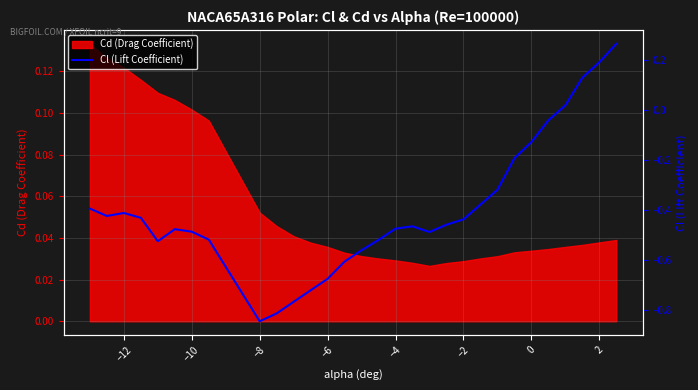

Does the chart have visible grid lines?

Yes